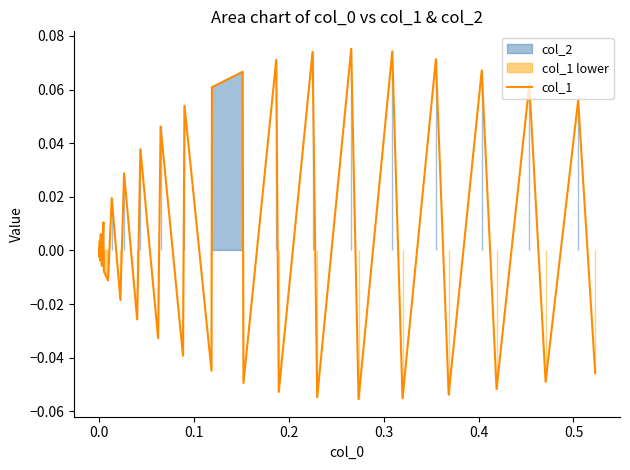

What is the difference between the maximum and minimum values?

0.1